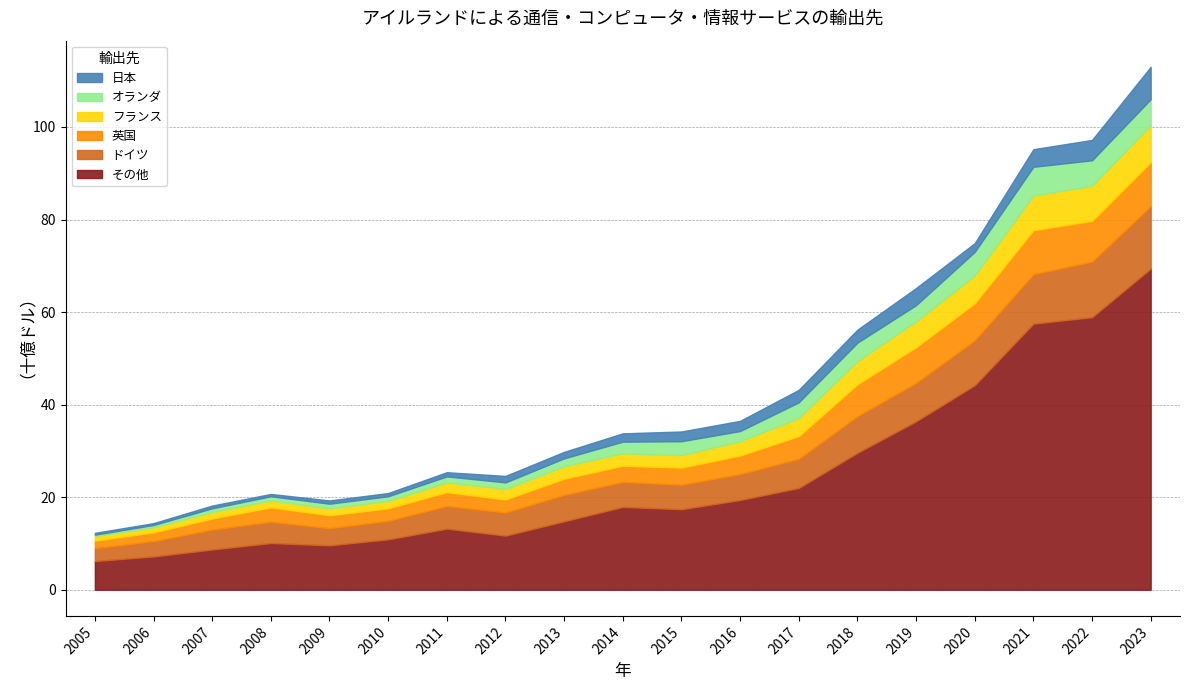

What are all the series names shown in the legend?

日本, オランダ, フランス, 英国, ドイツ, その他